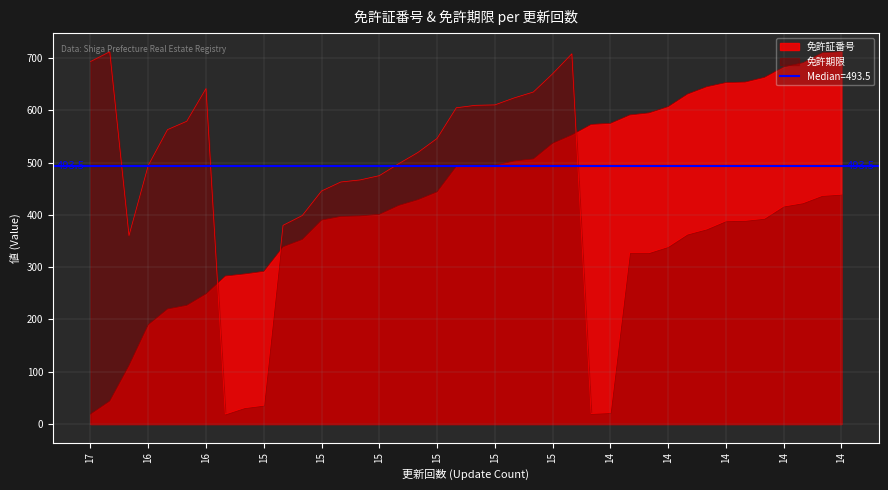

Reading left to right, list all the values displayed in this chart.

免許証番号: 17=19.0	17=44.0	16=112.0	16=190.0	16=220.0	16=227.0	16=249.0	15=283.0	15=287.0	15=292.0	15=339.0	15=353.0	15=390.0	15=397.0	15=398.0	15=401.0	15=418.0	15=429.0	15=444.0	15=493.0	15=494.0	15=495.0	15=503.0	15=507.0	15=537.0	15=553.0	14=573.0	14=575.0	14=591.0	14=595.0	14=607.0	14=631.0	14=645.0	14=653.0	14=654.0	14=663.0	14=683.0	14=691.0	14=710.0	14=712.0
免許期限: 17=693.2	17=712.0	16=360.4	16=494.6	16=563.0	16=579.0	16=641.6	15=19.0	15=31.1	15=35.8	15=380.0	15=398.7	15=445.7	15=462.9	15=466.8	15=475.0	15=497.7	15=519.2	15=546.2	15=604.8	15=609.5	15=610.3	15=623.6	15=635.0	15=669.8	15=708.1	14=20.2	14=21.7	14=327.6	14=327.6	14=339.3	14=363.2	14=372.9	14=388.6	14=389.4	14=393.3	14=416.7	14=423.0	14=437.1	14=439.4